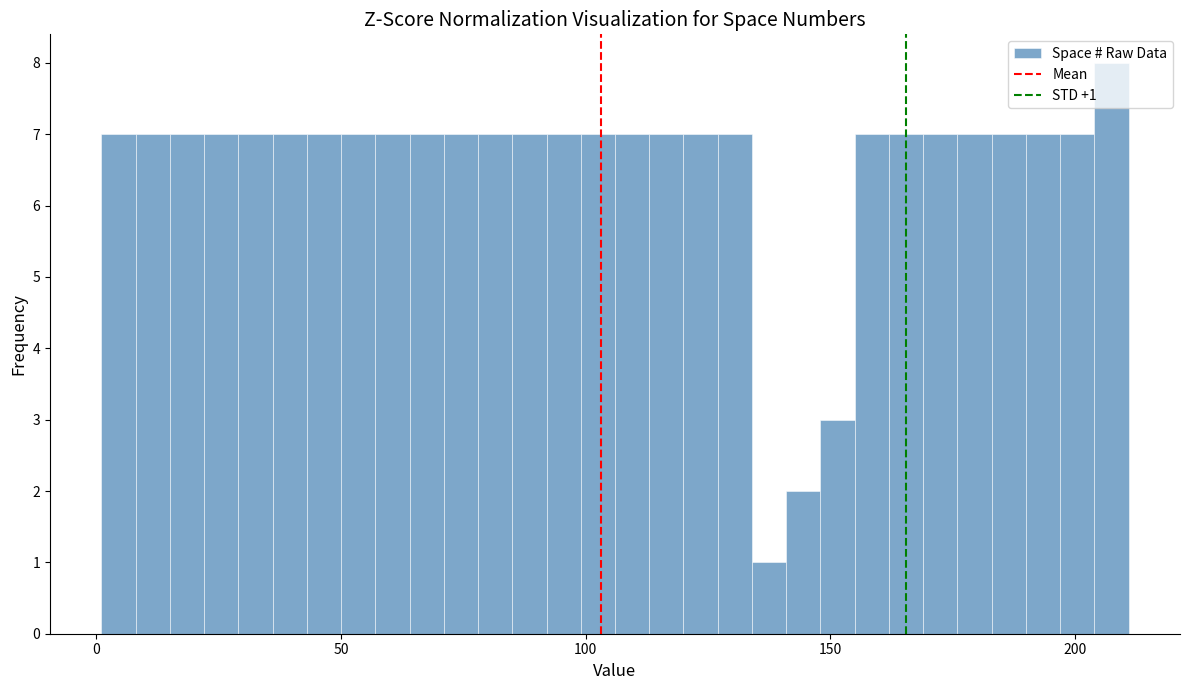

Read against the x-axis, roughly where is the centre of the tallest bar?

210